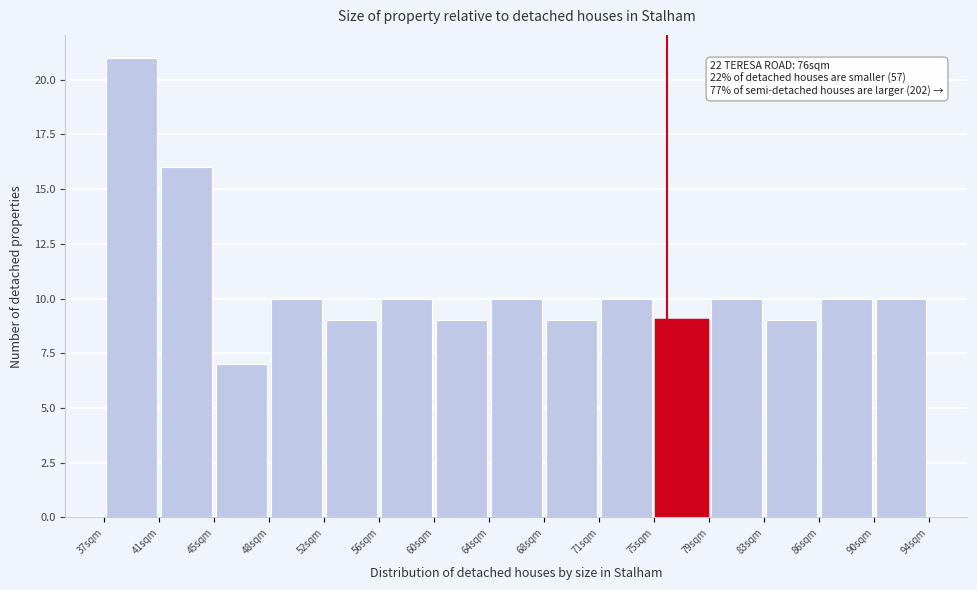

Over which range of the x-axis is the bar tallest?

37.1 to 40.9